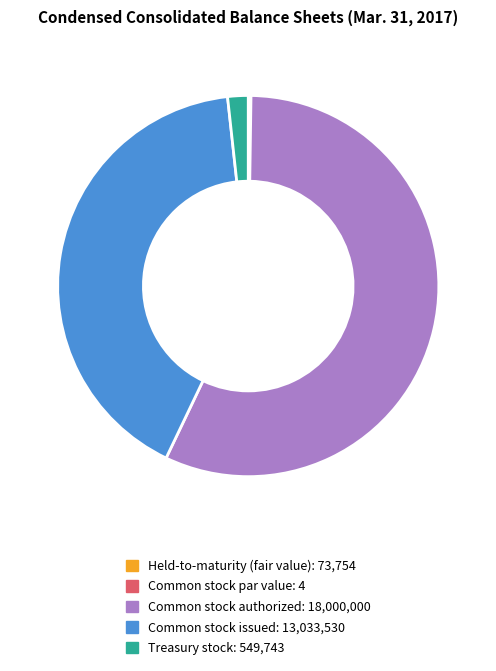

Is it true that Common stock authorized is 49% of the pie?

False